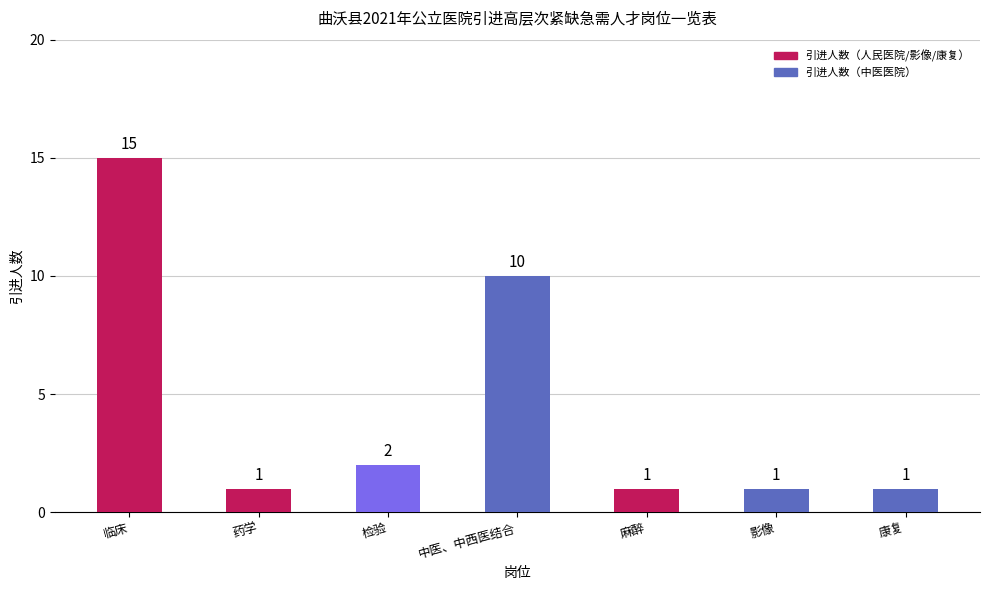

The value at 康复 is 1. True or false?

True